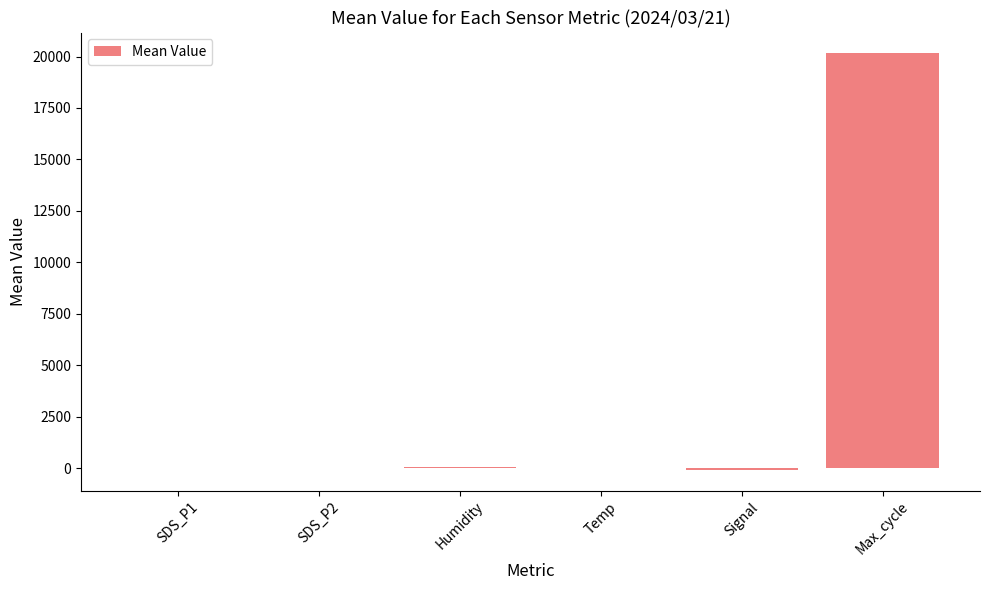

What is the sum of all values?

20194.9